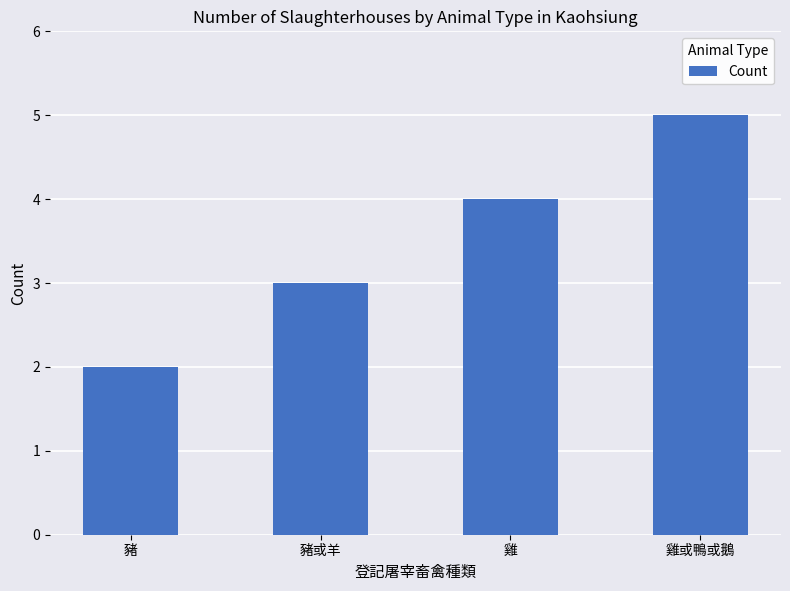

Read the value at 雞.

4